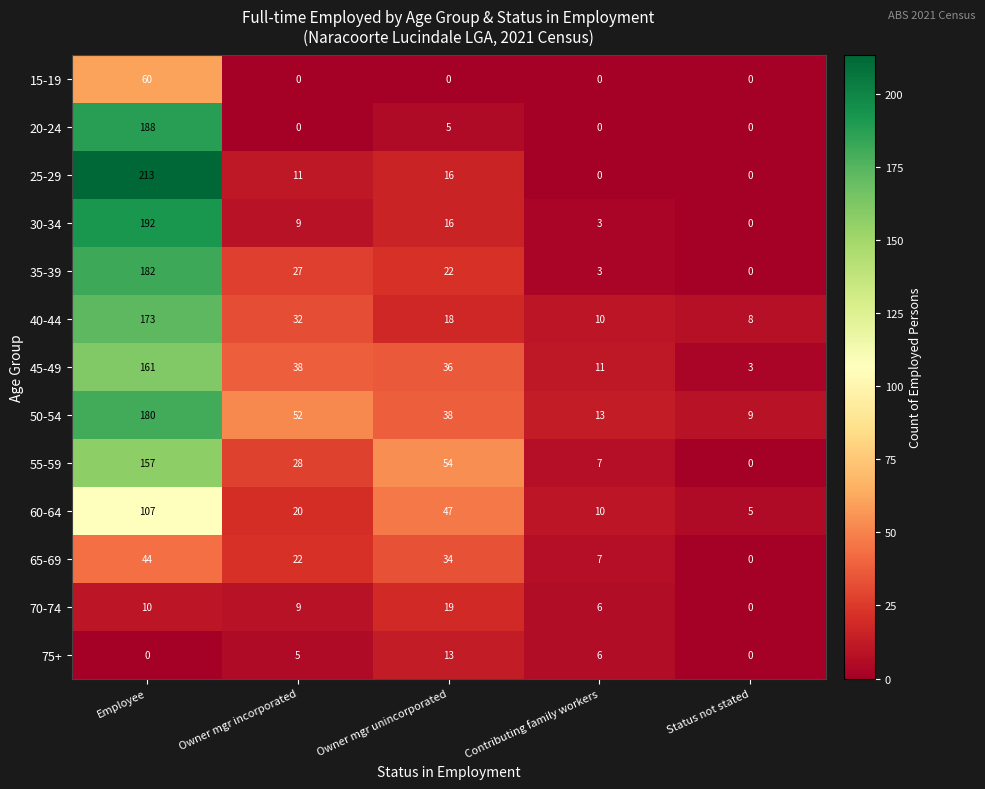

What is the greatest value displayed?

213